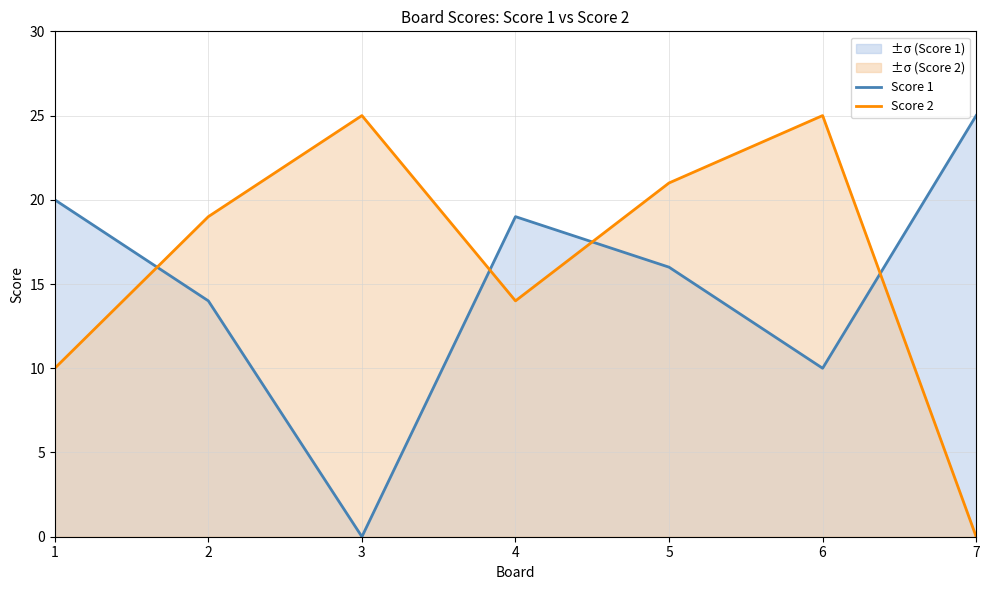

At which label does Score 1 first exceed 16?

1